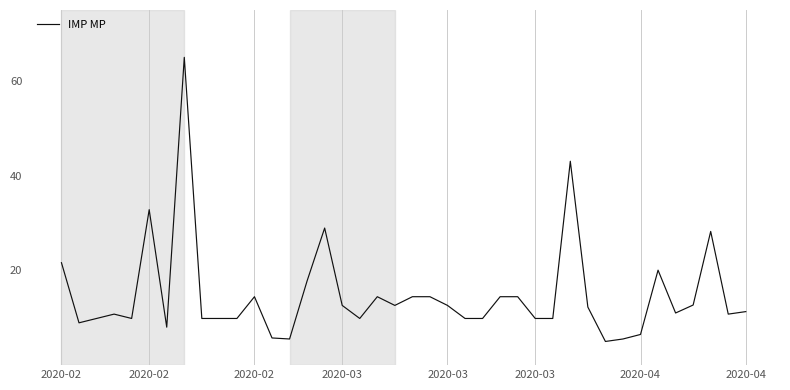

What is the difference between the maximum and minimum values?

60.0